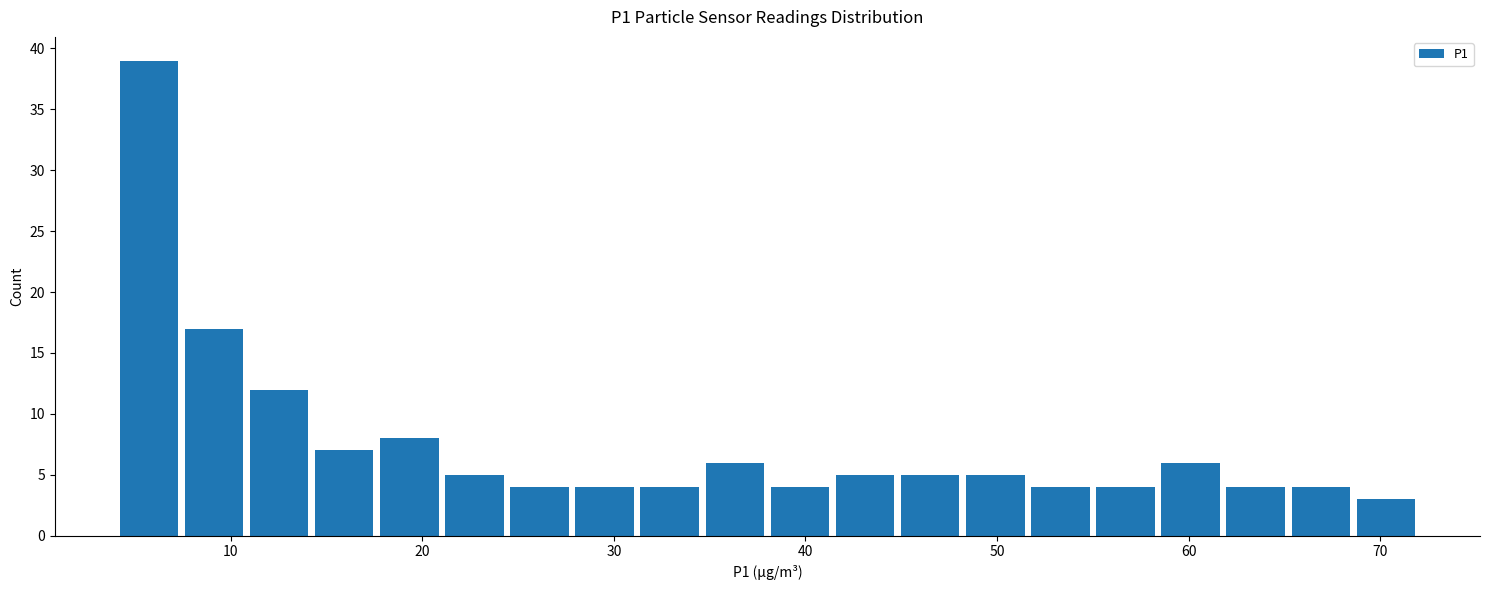

Around what value on the x-axis is the tallest bar? Give the approximate position of its centre, as read against the axis.

6